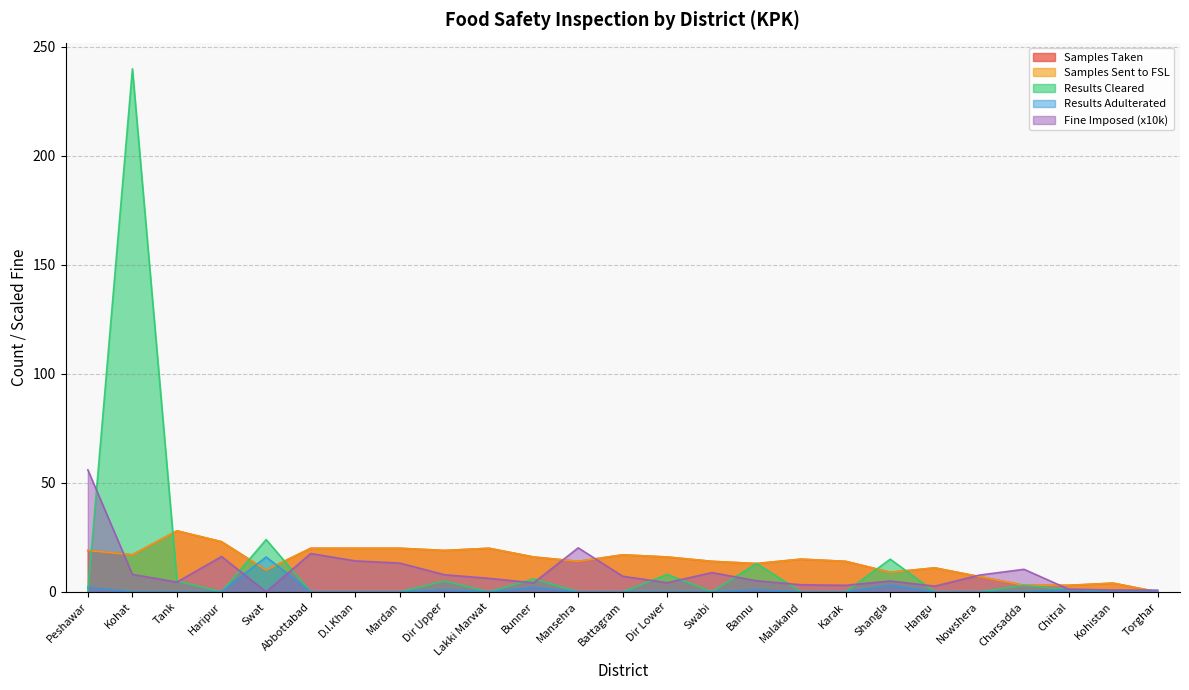

What is the label of the 10th point from the right?

Bannu